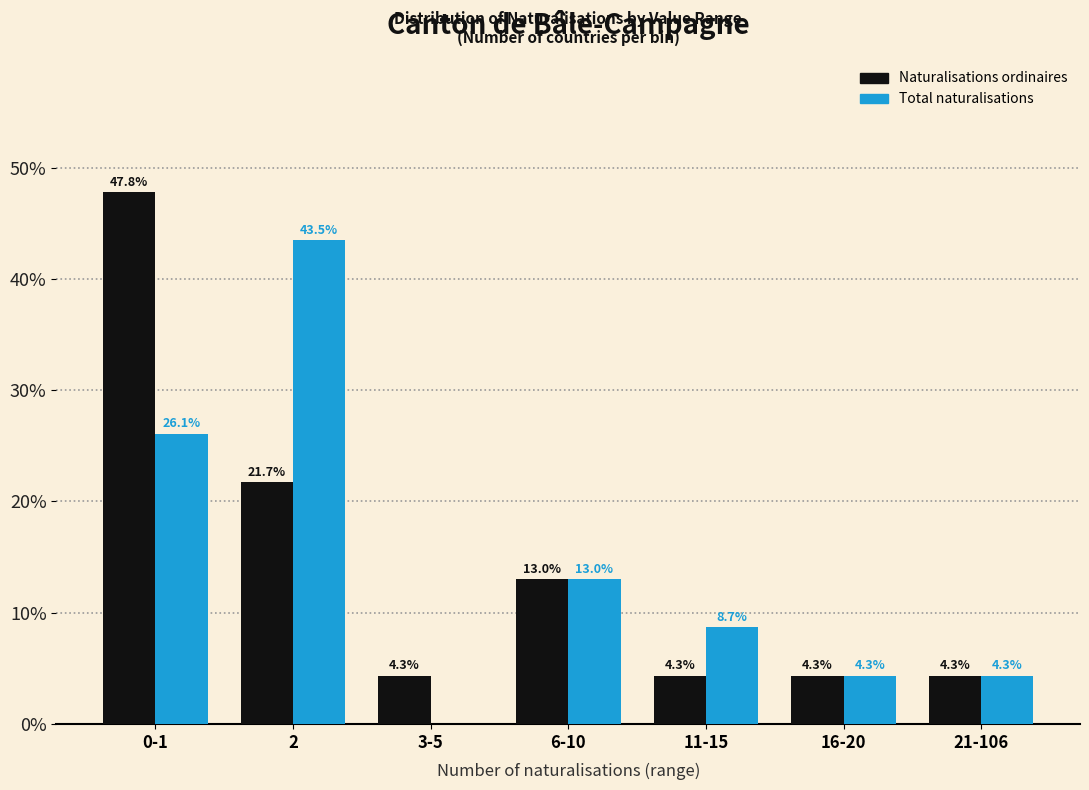

Reading right to left, list all the values displayed in this chart.

Naturalisations ordinaires: 21-106=4.3	16-20=4.3	11-15=4.3	6-10=13.0	3-5=4.3	2=21.7	0-1=47.8
Total naturalisations: 21-106=4.3	16-20=4.3	11-15=8.7	6-10=13.0	3-5=0.0	2=43.5	0-1=26.1